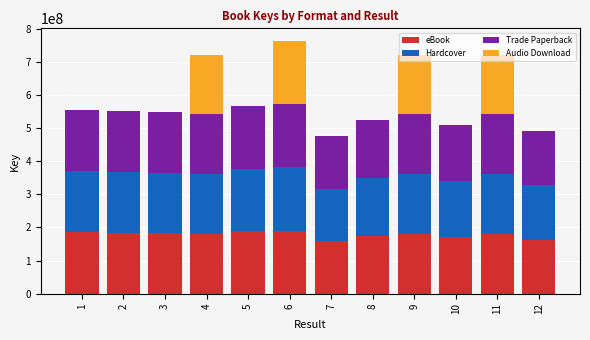

Does the chart contain stacked bars?

Yes